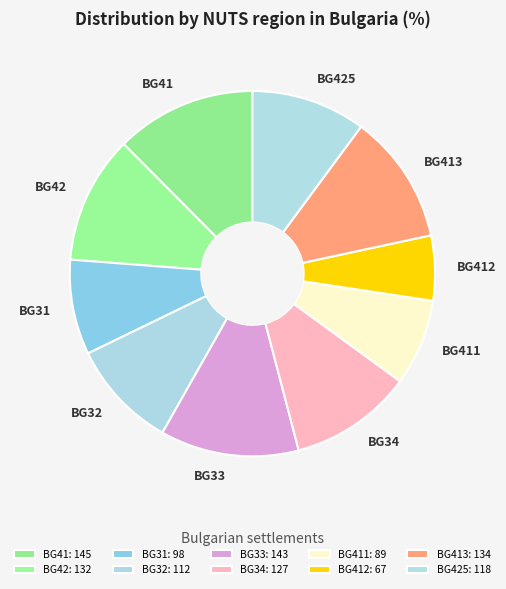

Is it true that BG31 is 3% of the pie?

False